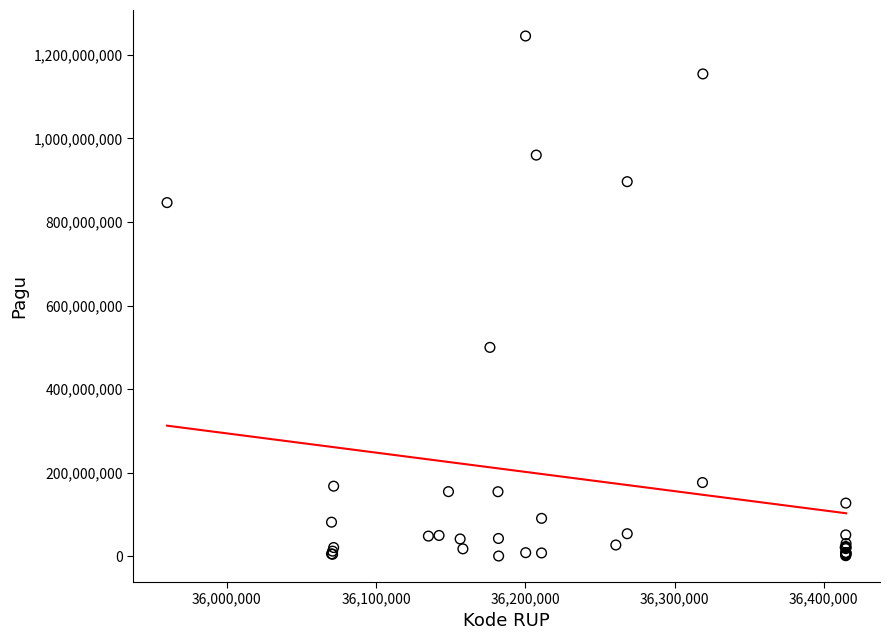

What Y value in the scatter plot is closest to 622840000?

499932000